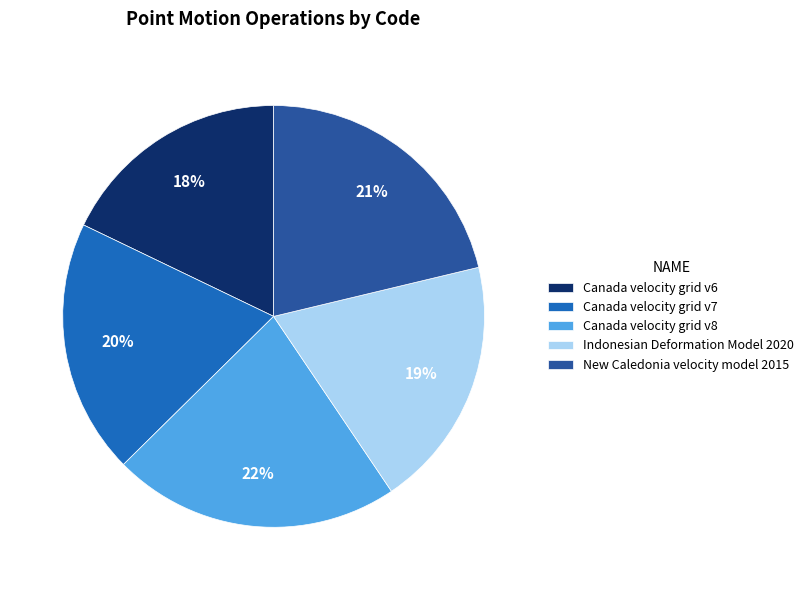

To the nearest percent, what portion does Canada velocity grid v7 represent?

20%